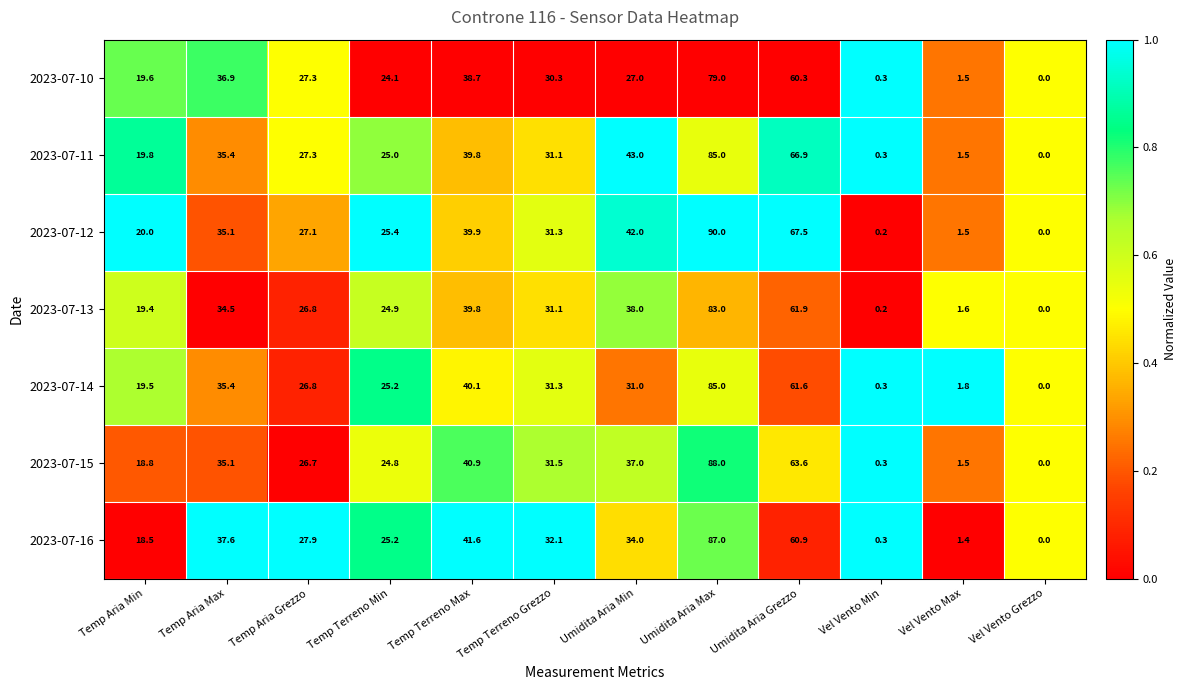

At Temp Aria Min, list the series in order from largest to smallest.

2023-07-12, 2023-07-11, 2023-07-10, 2023-07-14, 2023-07-13, 2023-07-15, 2023-07-16